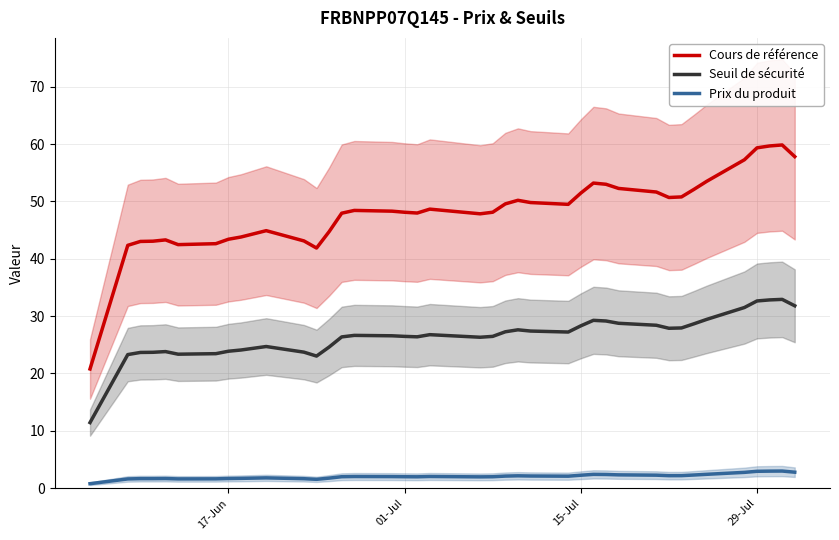

What is the average value of the Prix du produit series?

2.1